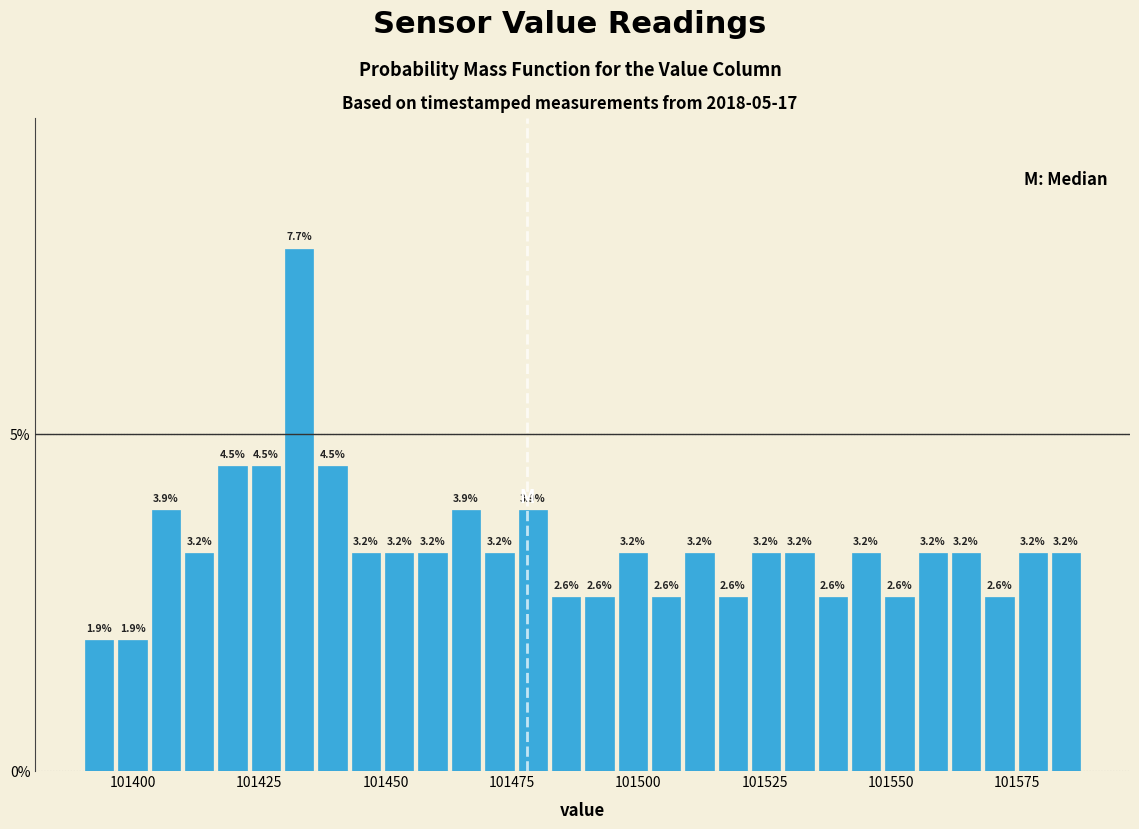

Read against the x-axis, roughly where is the centre of the tallest bar?

101435